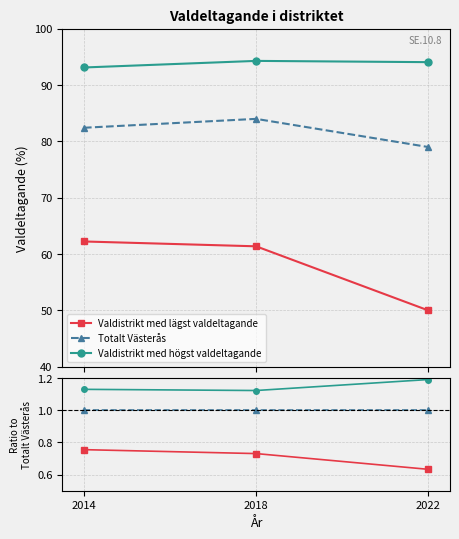

Reading left to right, transcribe all the data shown in this chart.

Valdistrikt med lägst valdeltagande: 0.8	0.7	0.6
Totalt Västerås: 1.0	1.0	1.0
Valdistrikt med högst valdeltagande: 1.1	1.1	1.2